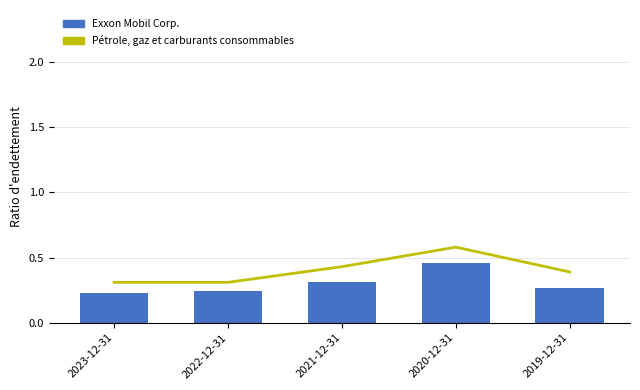

What are all the series names shown in the legend?

Pétrole, gaz et carburants consommables, Exxon Mobil Corp.